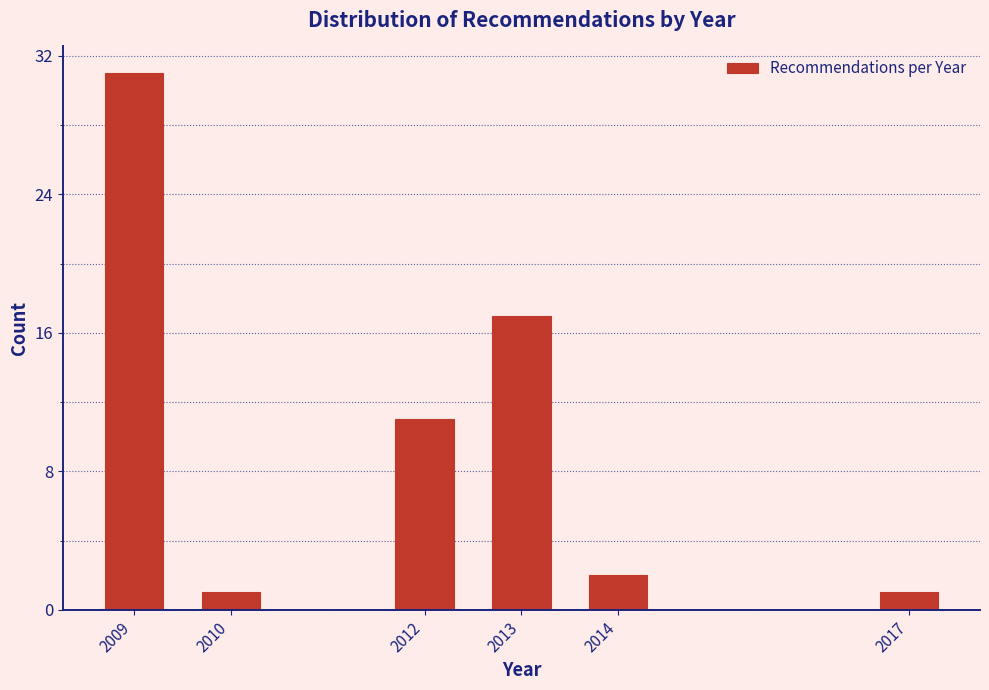

Reading left to right, list all the values displayed in this chart.

2009=31	2010=1	2012=11	2013=17	2014=2	2017=1